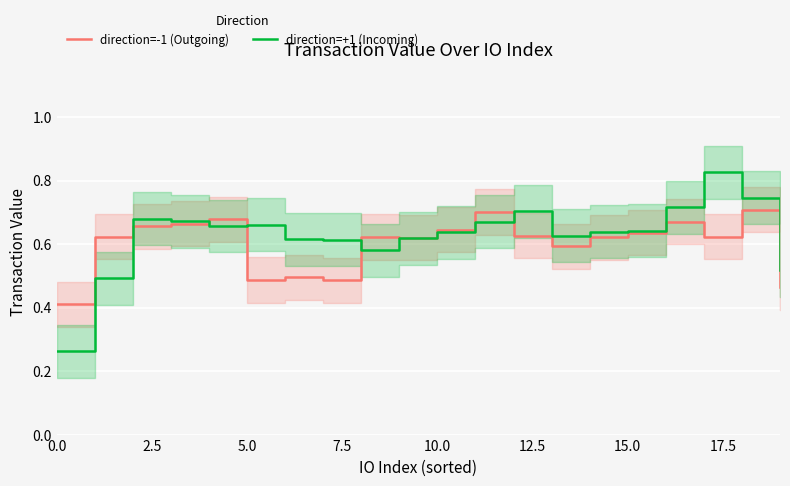

What is the average value of the direction=-1 (Outgoing) series?

0.6